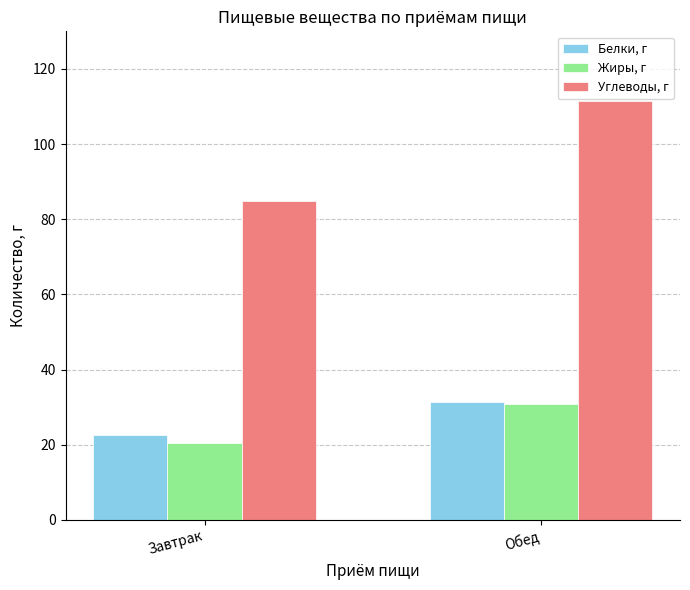

What is the maximum value shown in the chart?

111.5